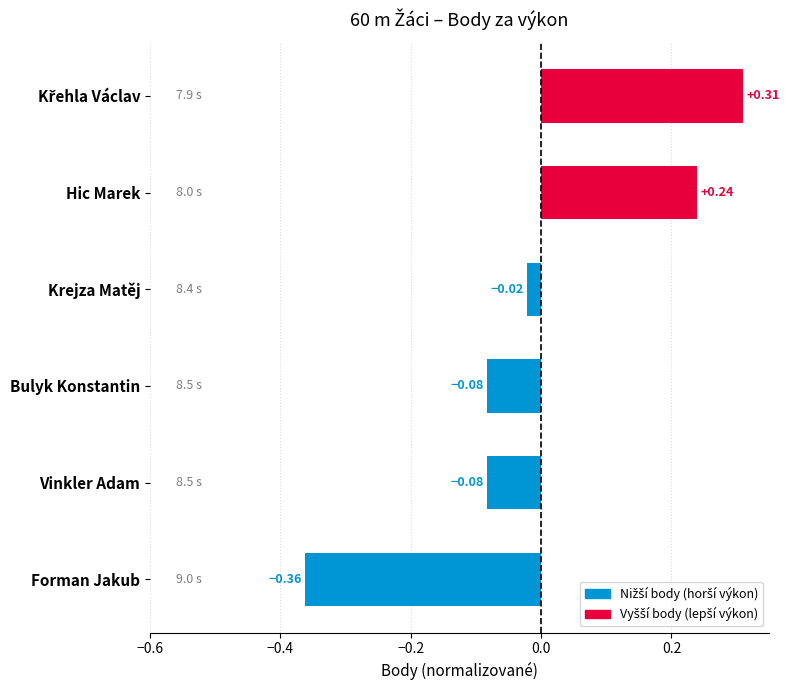

What is the label of the 2nd bar from the bottom?

Vinkler Adam